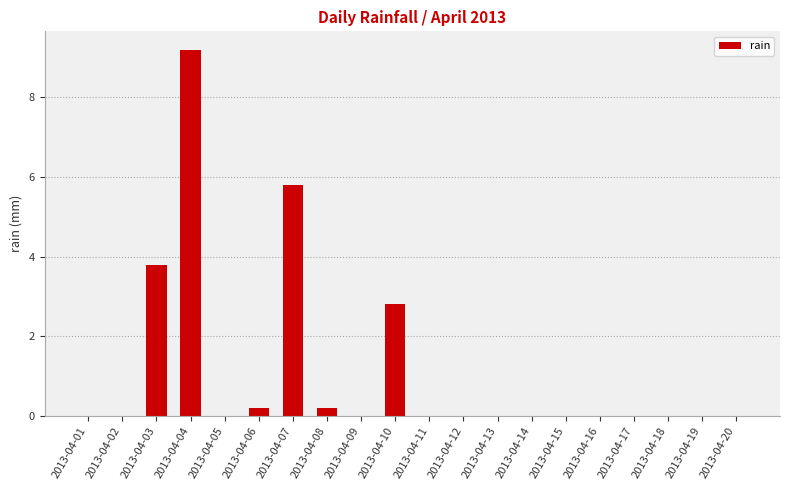

Are the bars horizontal?

No